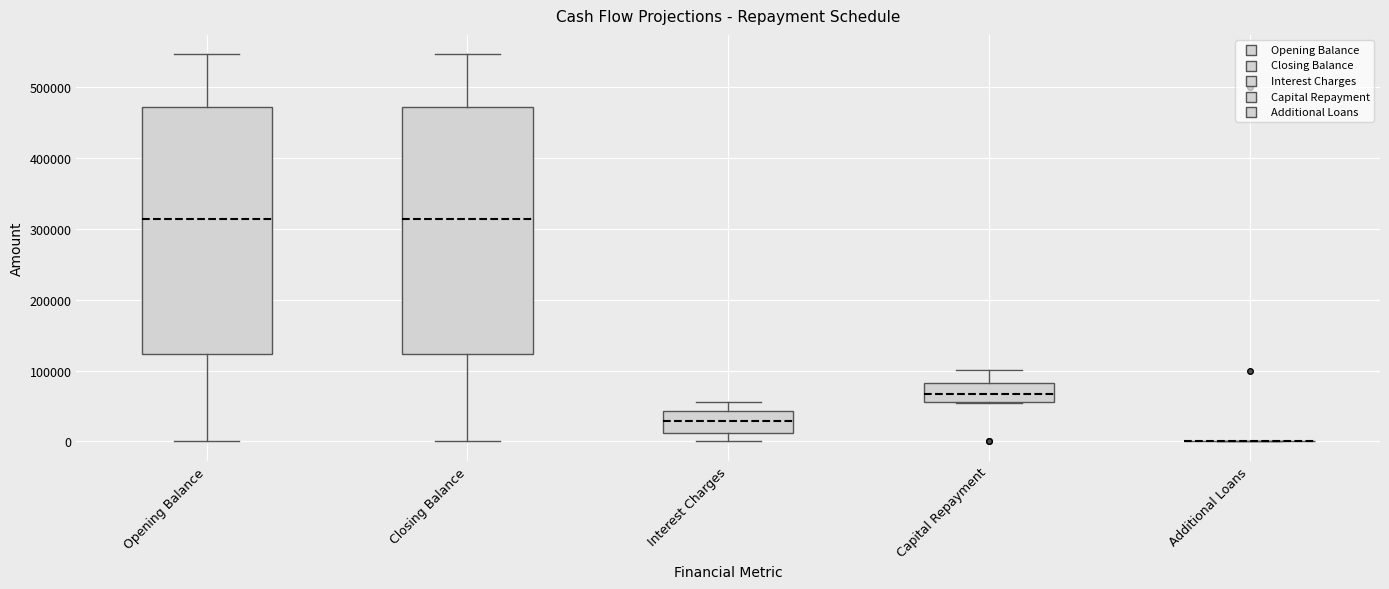

Where does the median line of the box for Opening Balance sit on the y-axis? The values are not printed on the chart, so give them approximately, as read against the axis.

310000